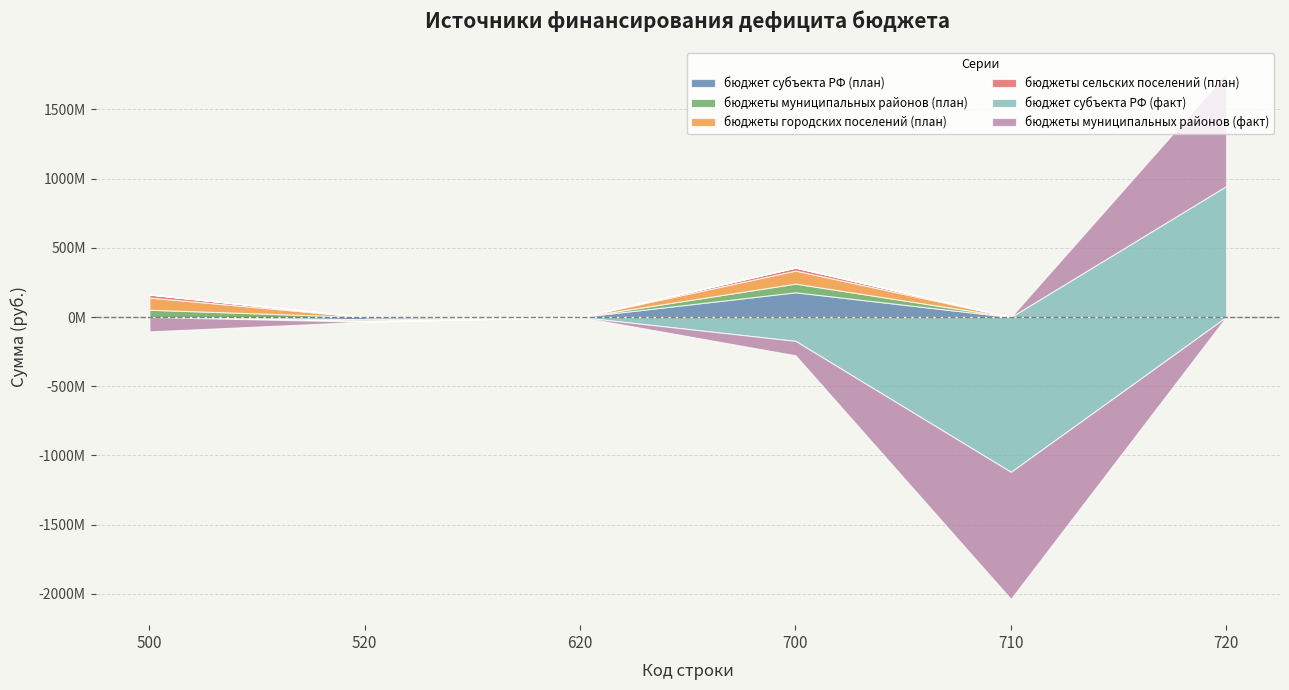

What is the difference between the maximum and minimum values in the бюджеты муниципальных районов (план) series?

72616840.1